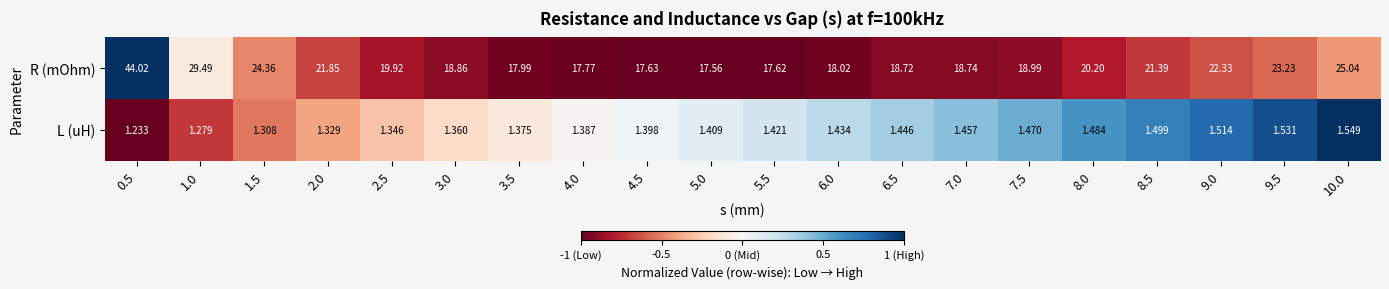

Which series changed the most between 1.0 and 3.0?

R (mOhm)